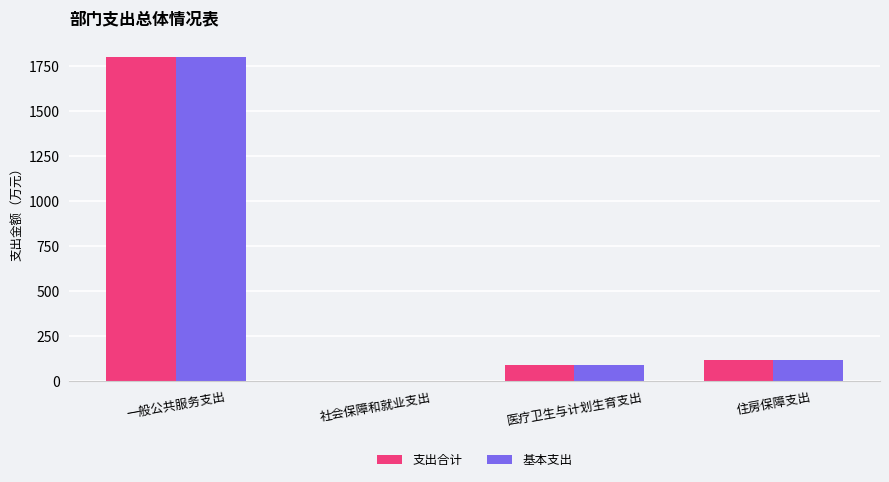

What is the total value across all series at 住房保障支出?

235.3